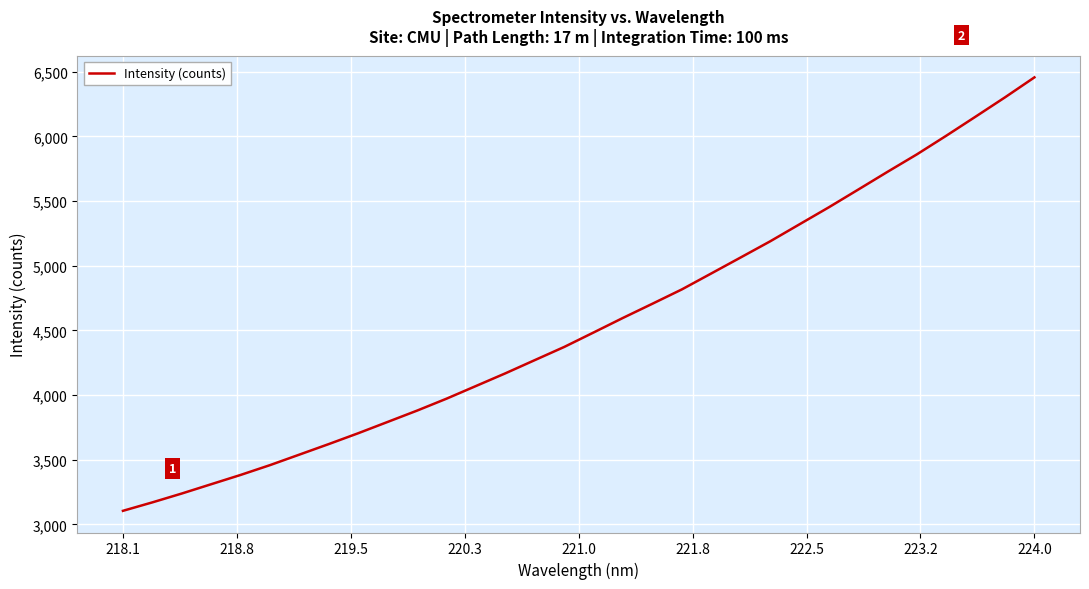

What is the minimum value shown in the chart?

3104.2